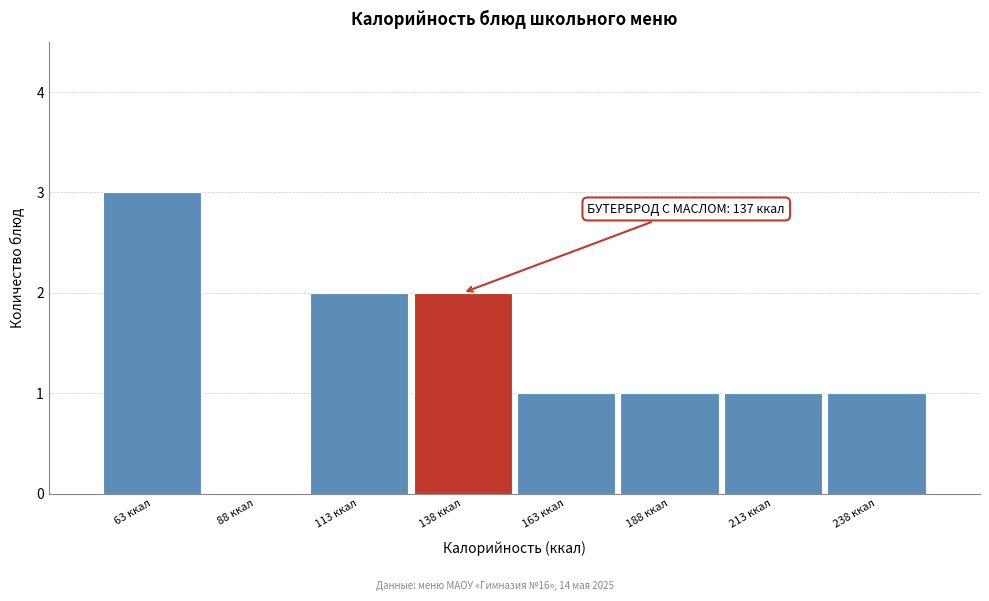

Which range on the x-axis has the tallest bar?

50 to 75